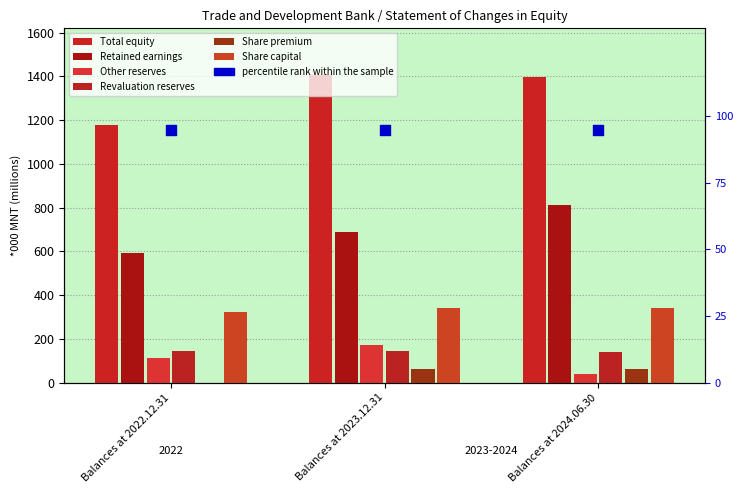

Is the value of Other reserves at Balances at 2023.12.31 greater than the value of Revaluation reserves at Balances at 2024.06.30?

Yes